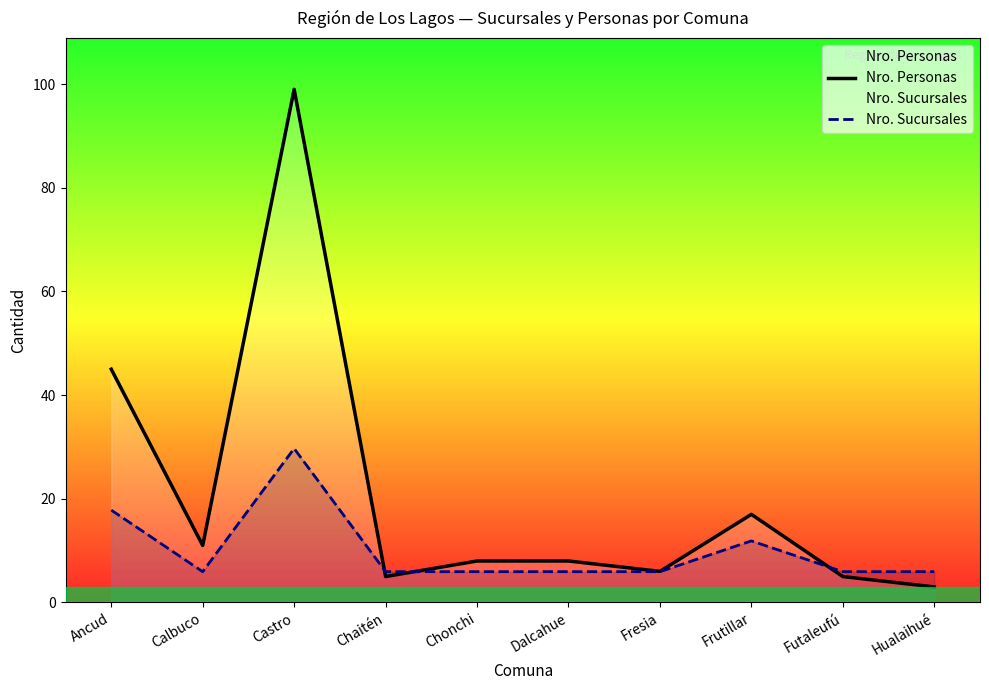

True or false: Nro. Personas has more than 2 interior local peaks.

False